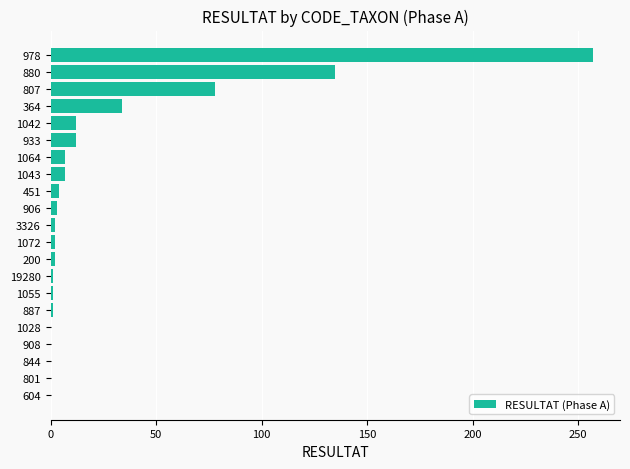

What is the sum of the values at 978 and 1028?

257